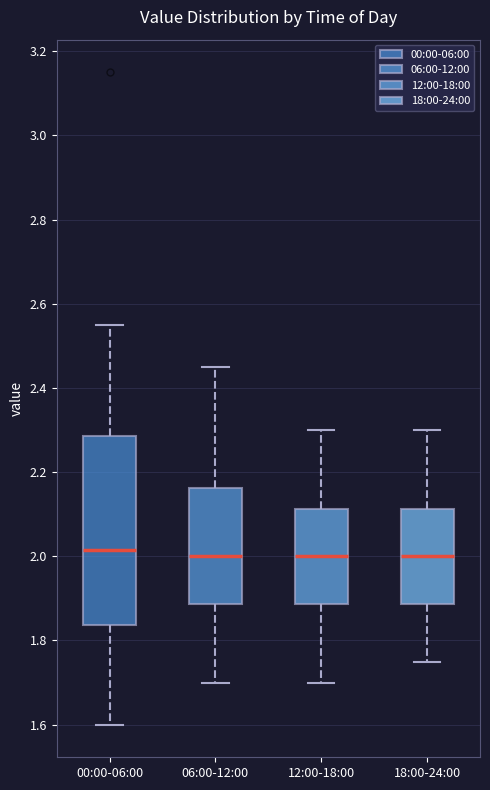

Which box is the tallest, from its lower edge to its upper edge?

00:00-06:00